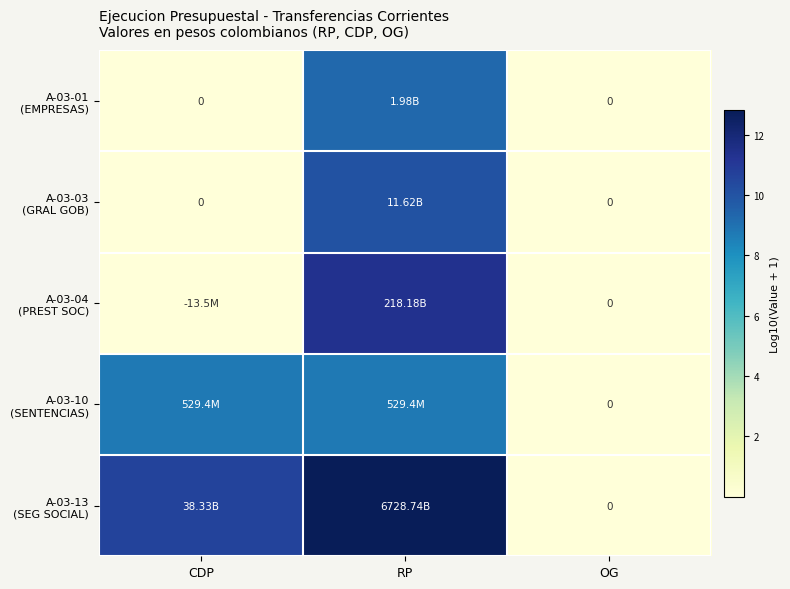

Which series has the widest spread of values?

A-03-13 (SEG SOCIAL)